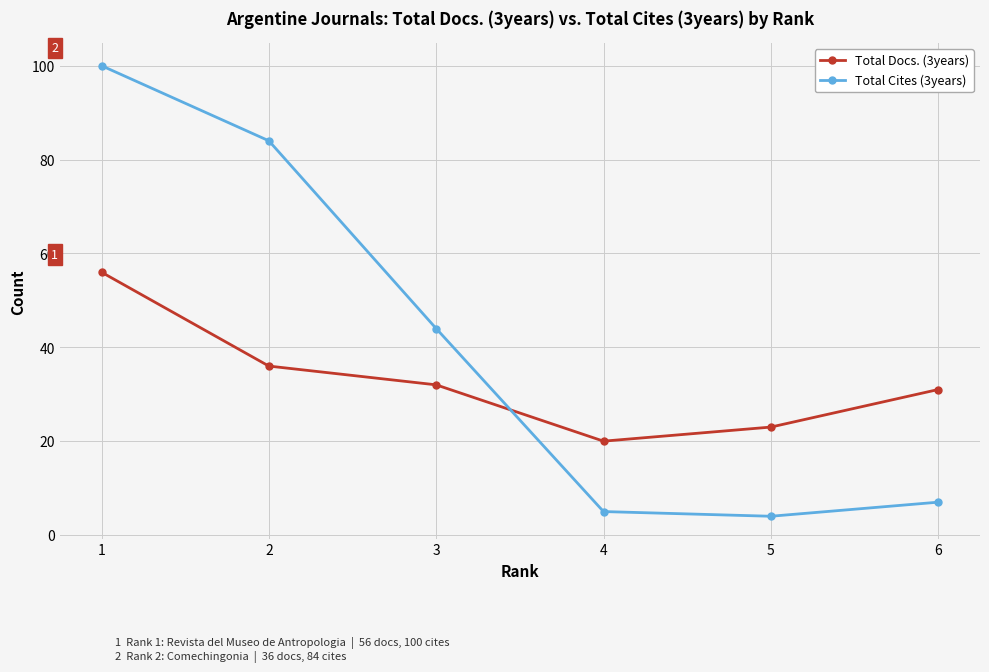

Rank the categories by Total Docs. (3years) value from lowest to highest.

4, 5, 6, 3, 2, 1